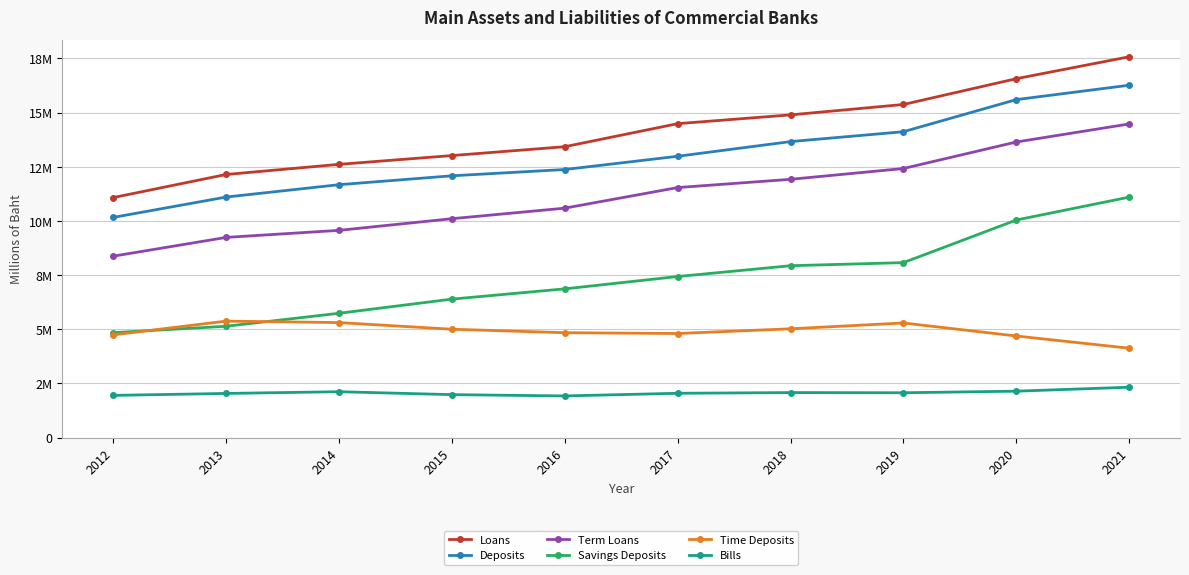

What are all the series names shown in the legend?

Loans, Deposits, Term Loans, Savings Deposits, Time Deposits, Bills